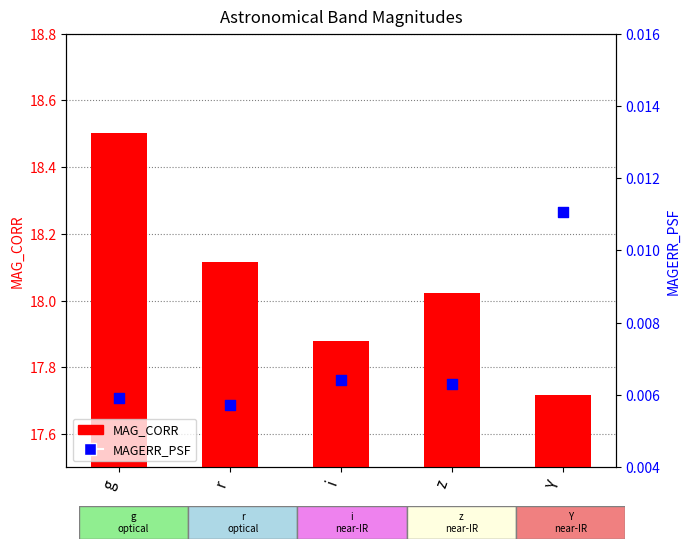

Which series contains the highest Y value?

MAG_CORR